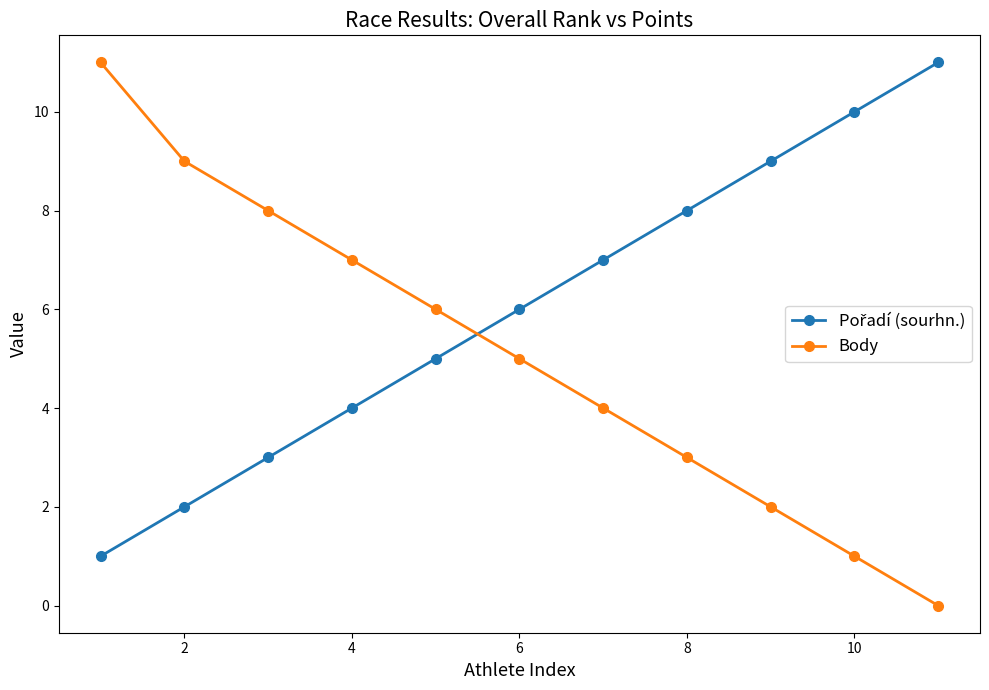

What is the greatest value displayed?

11